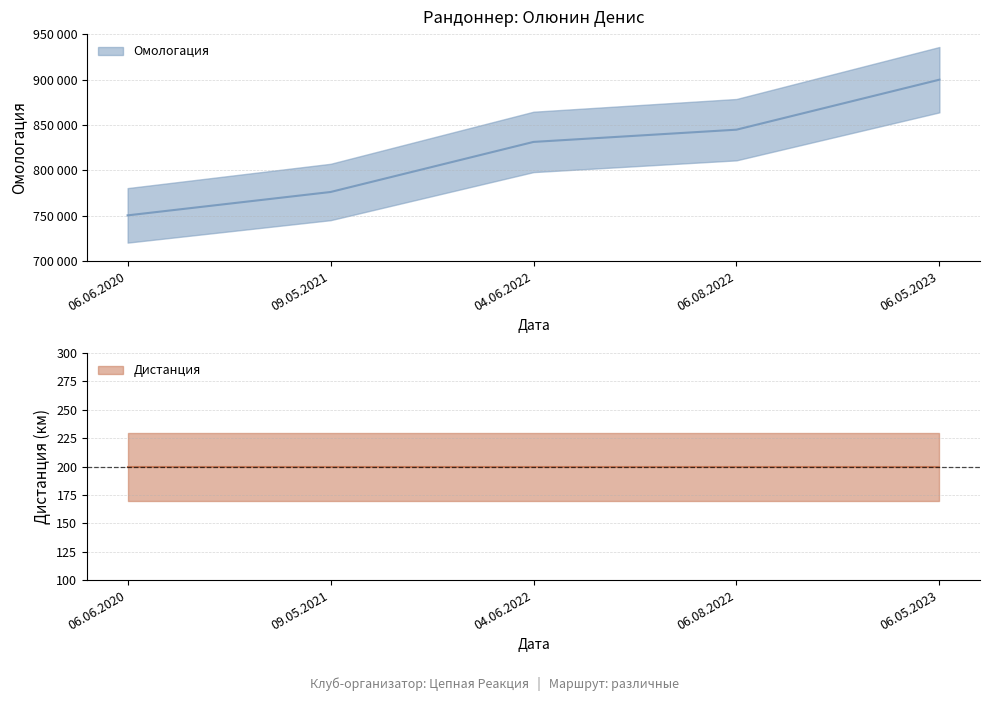

Reading left to right, transcribe all the data shown in this chart.

750410	776147	831293	844765	899815